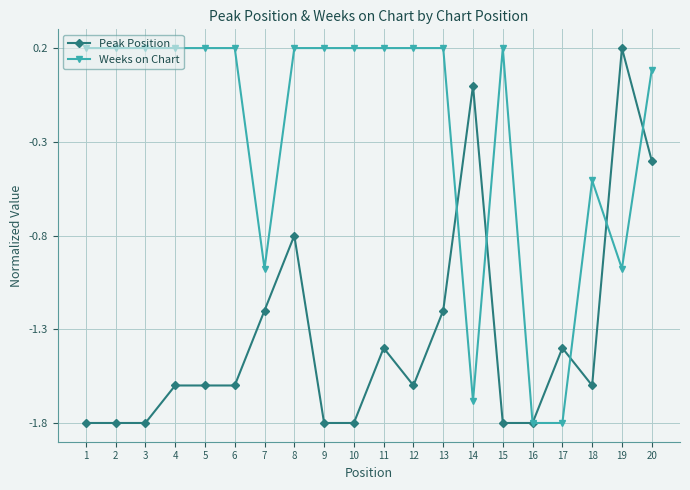

What is the spread (max minus min) of values at 3?

2.0